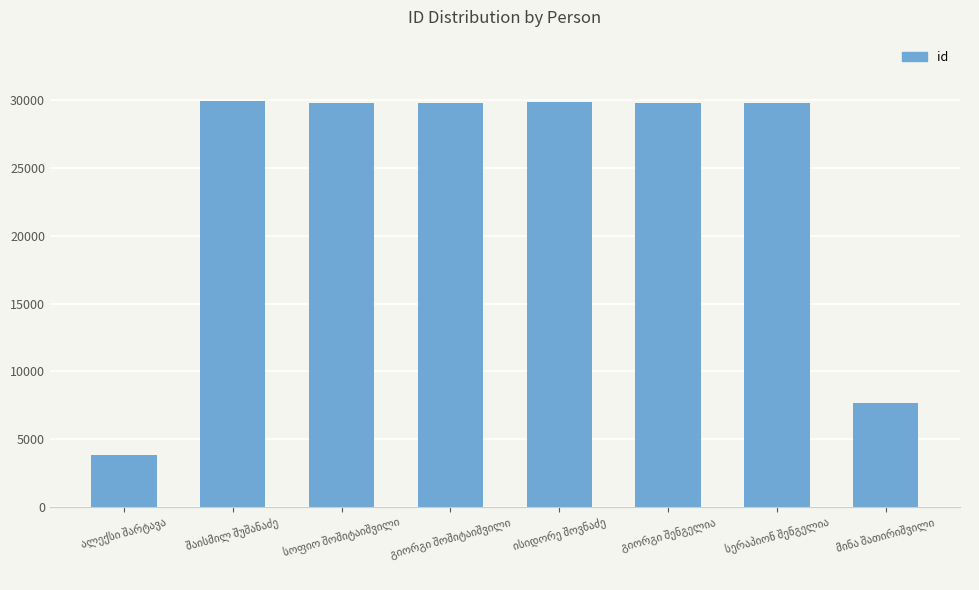

What is the minimum value shown in the chart?

3821